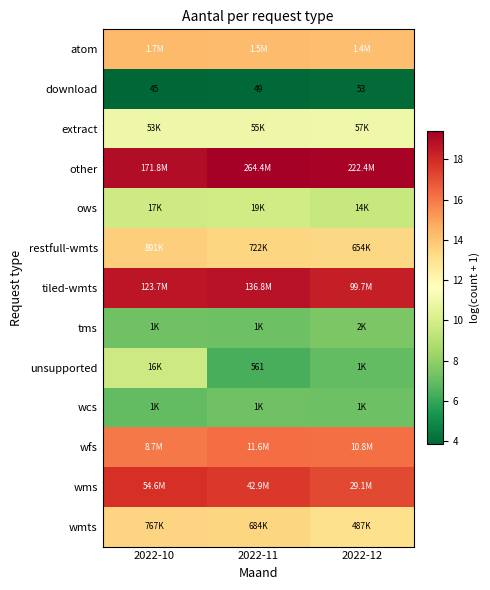

What is the approximate value of tiled-wmts at 2022-11?

18.7